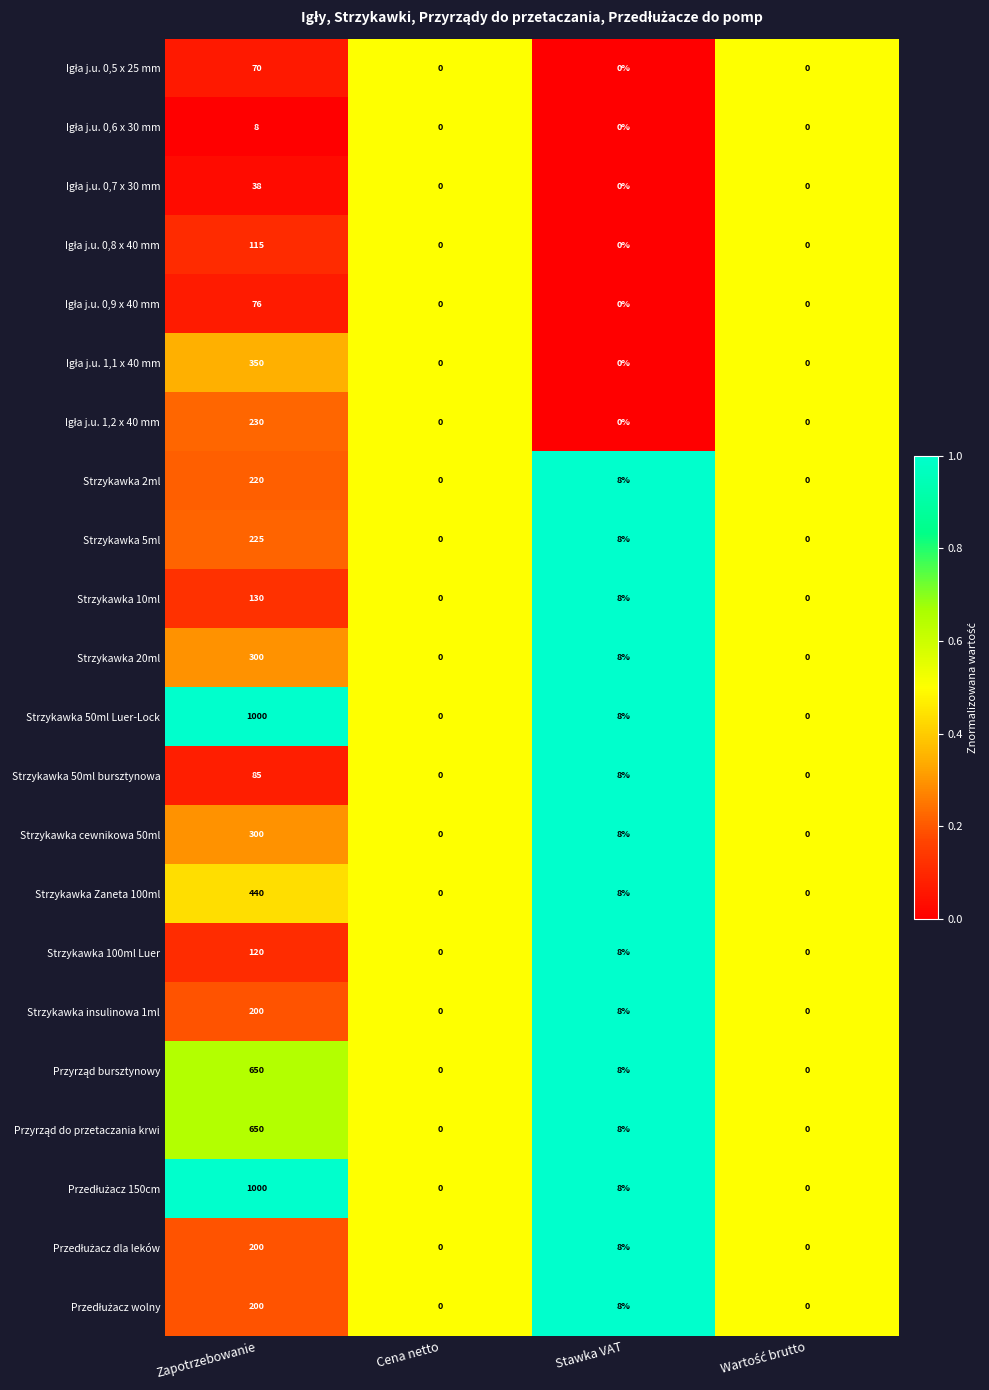

At which category does the chart reach its peak across all series?

Zapotrzebowanie